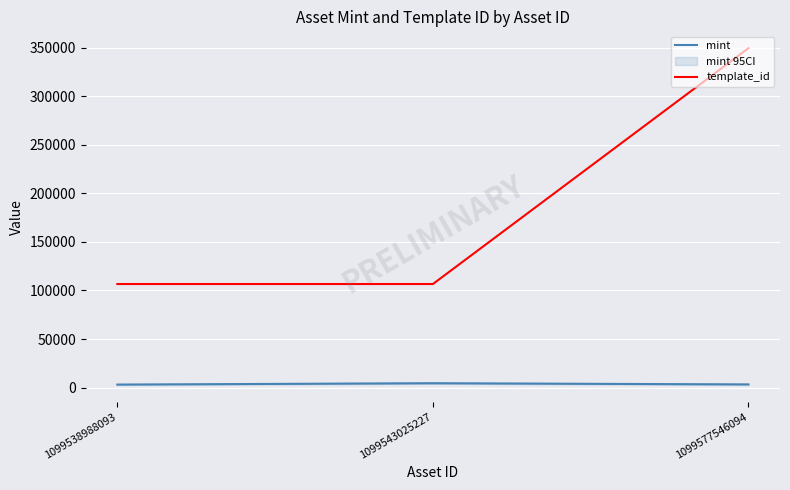

What is the sum of all template_id values?

562803